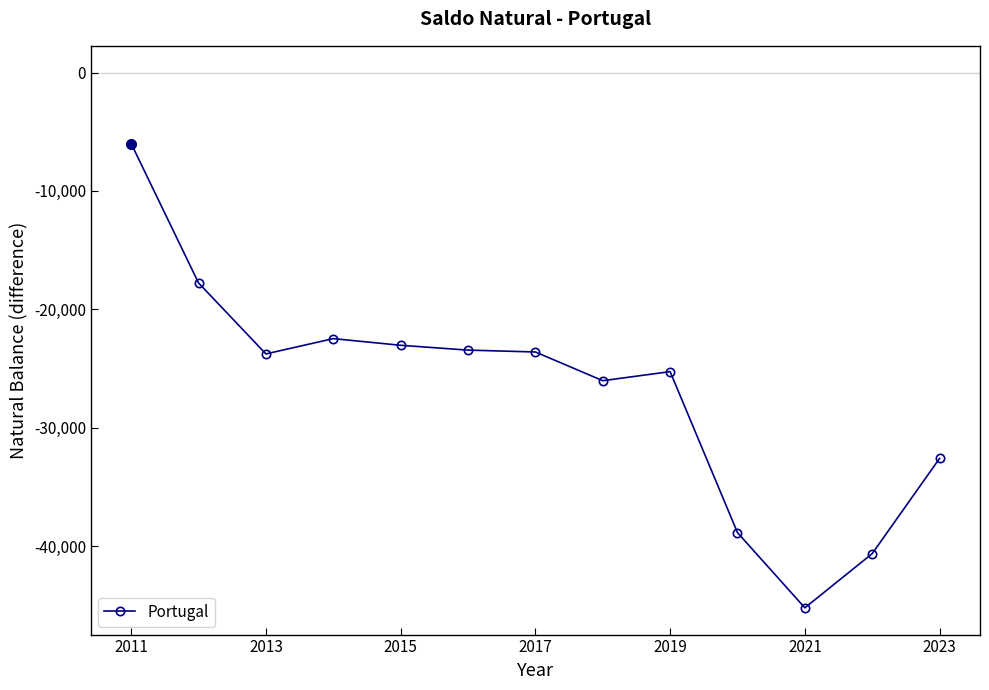

What is the minimum value shown in the chart?

-45220